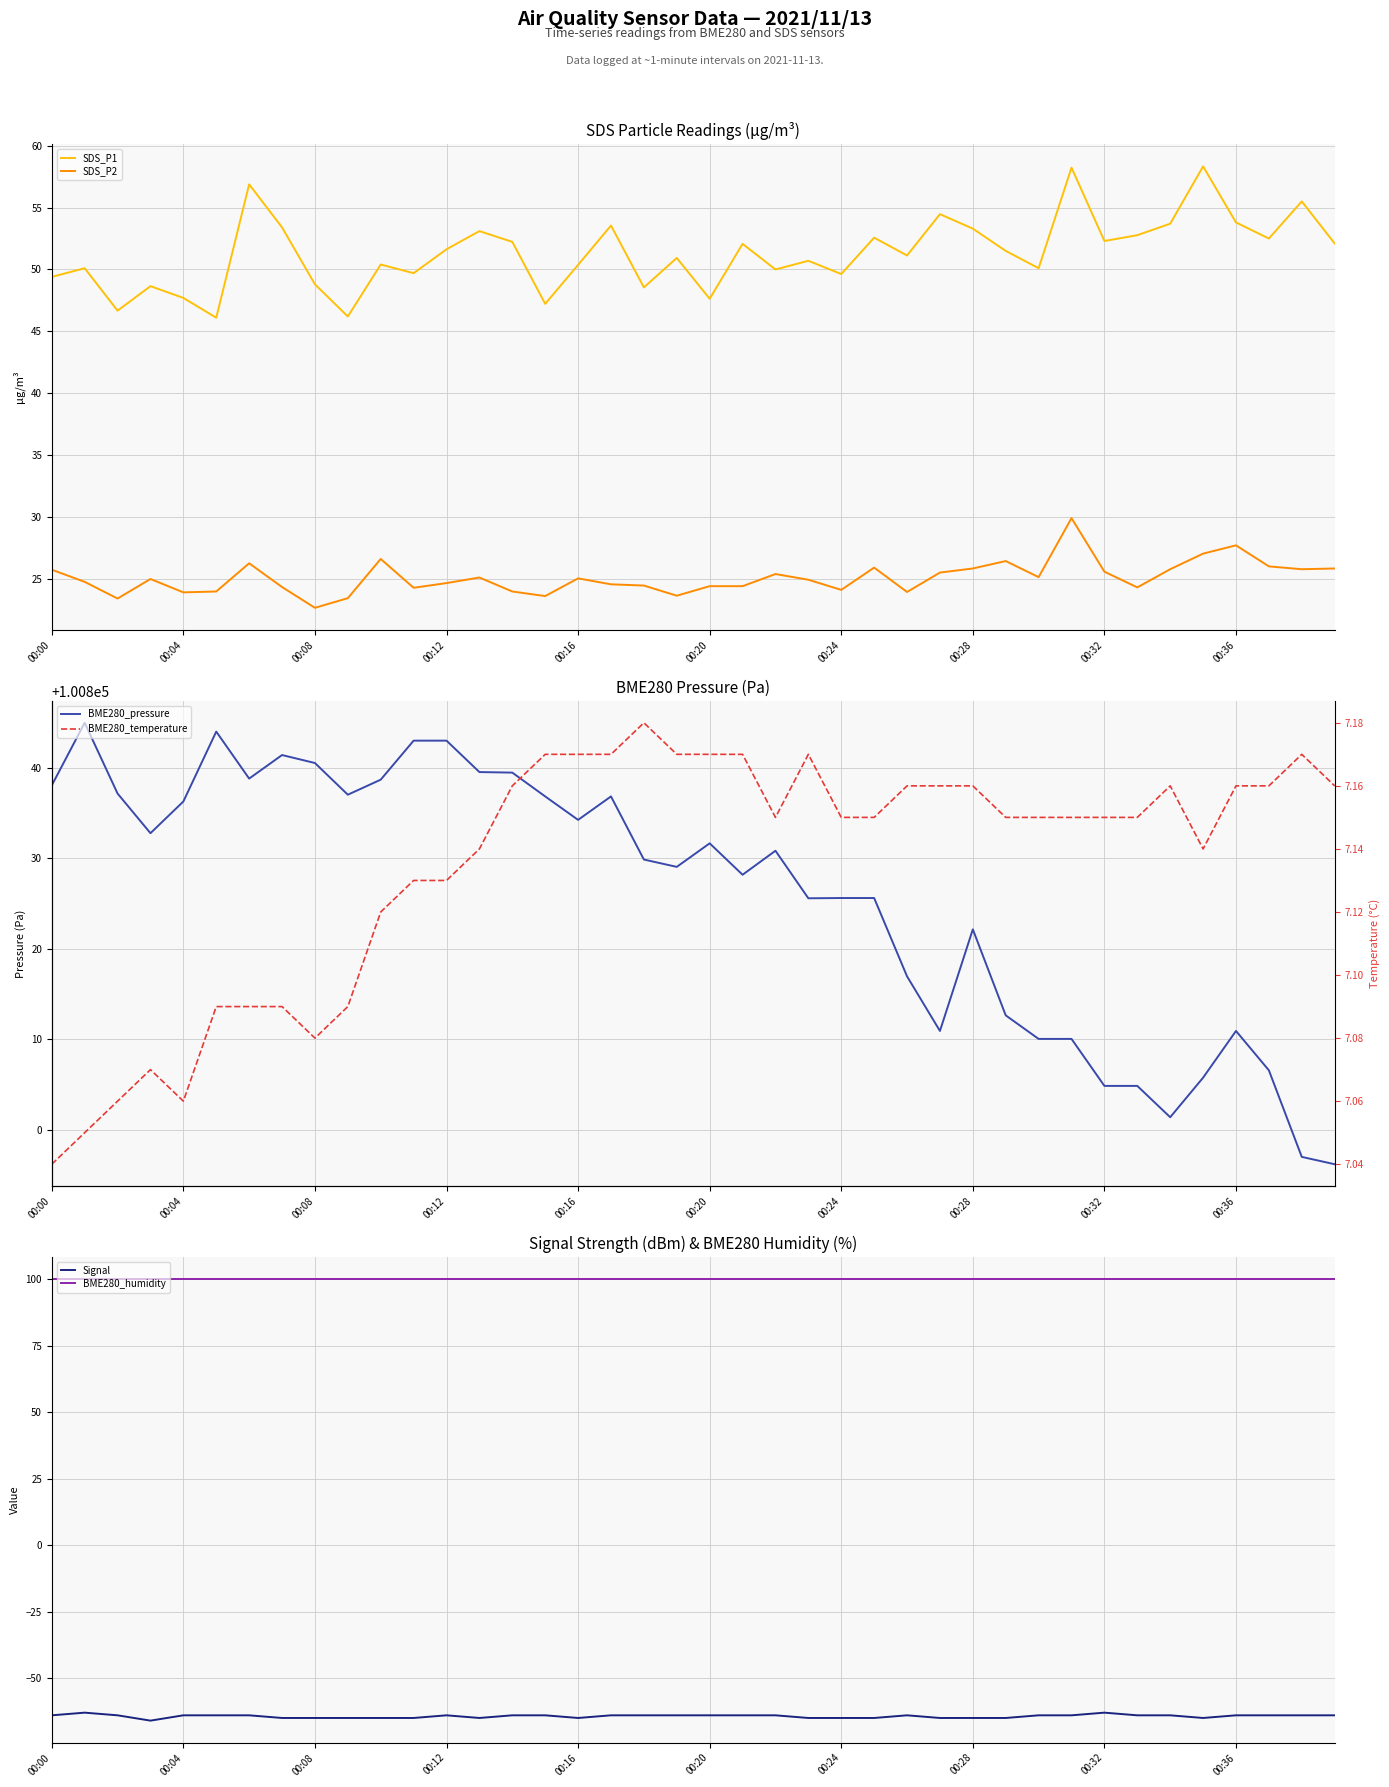

How many categories are shown in the chart?

40